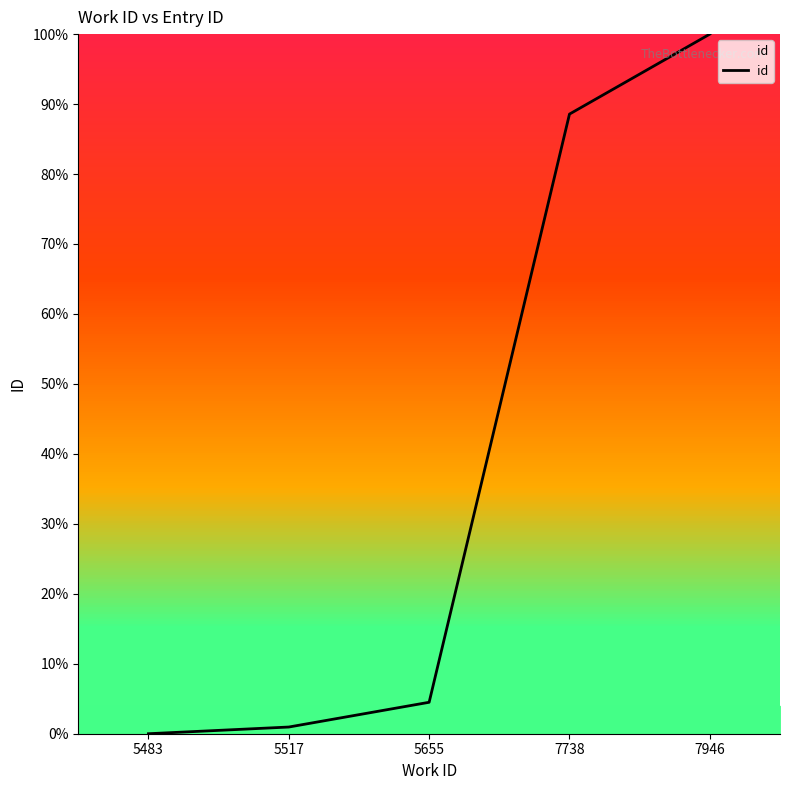

Rank the categories by value from highest to lowest.

7946, 7738, 5655, 5517, 5483